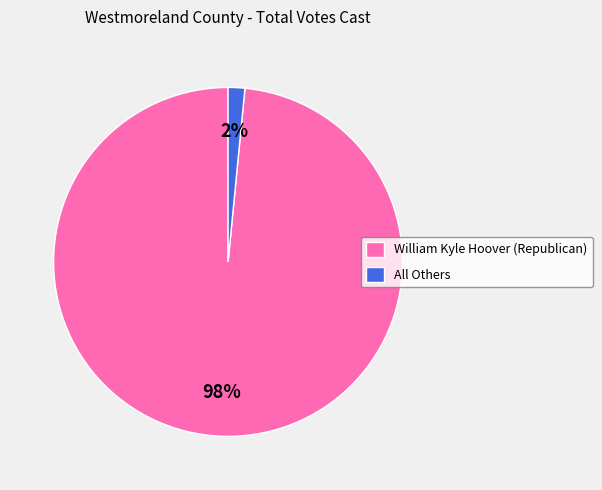

Is it true that All Others is 2% of the pie?

True